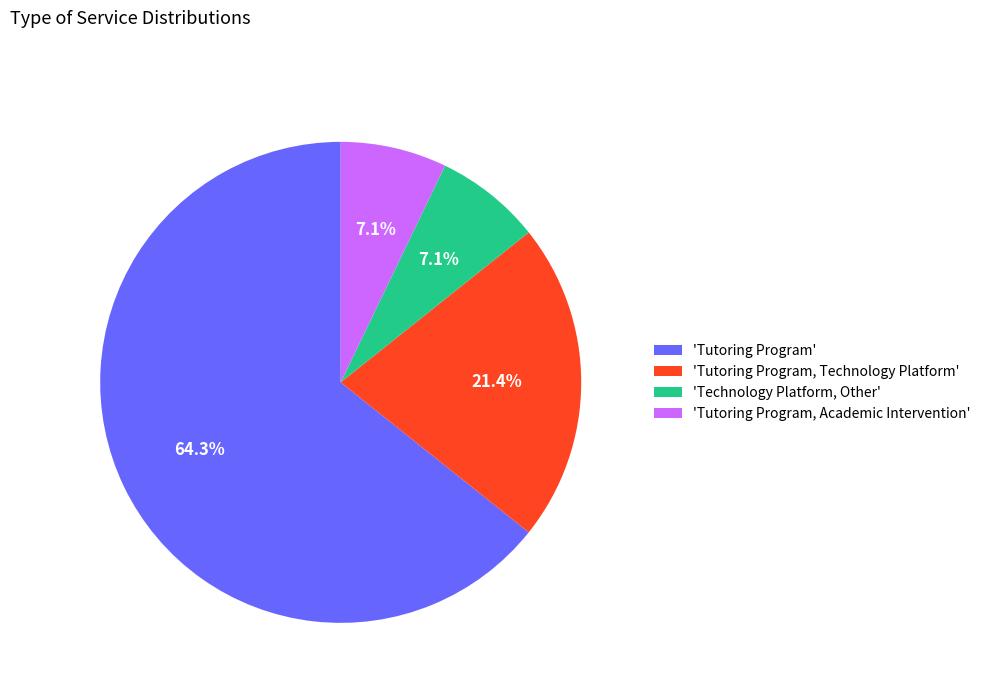

What is the ratio of the value at 'Tutoring Program, Technology Platform' to the value at 'Tutoring Program'?

0.3